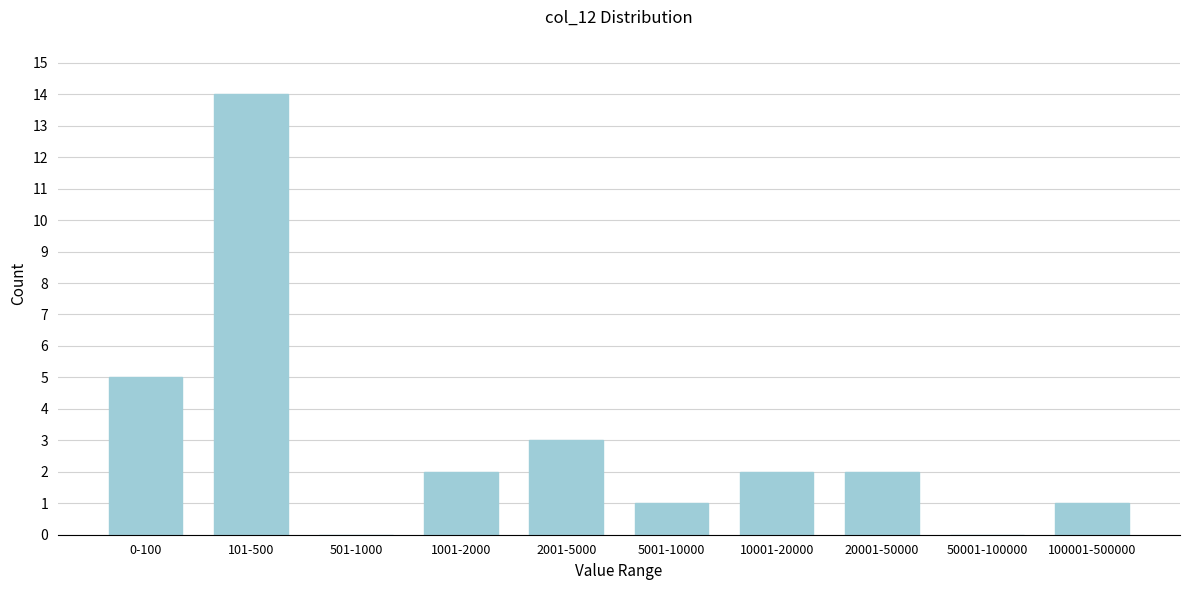

Reading left to right, what are all the values shown in this chart?

0-100=5	101-500=14	501-1000=0	1001-2000=2	2001-5000=3	5001-10000=1	10001-20000=2	20001-50000=2	50001-100000=0	100001-500000=1